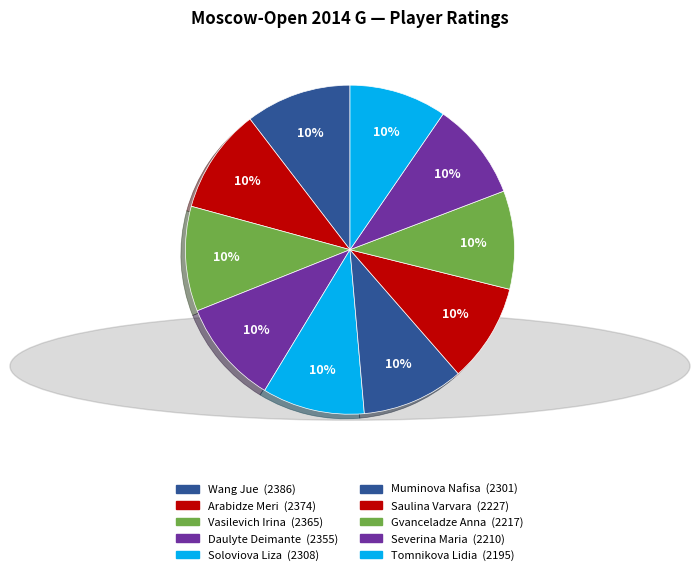

Count the number of slices in the pie.

10